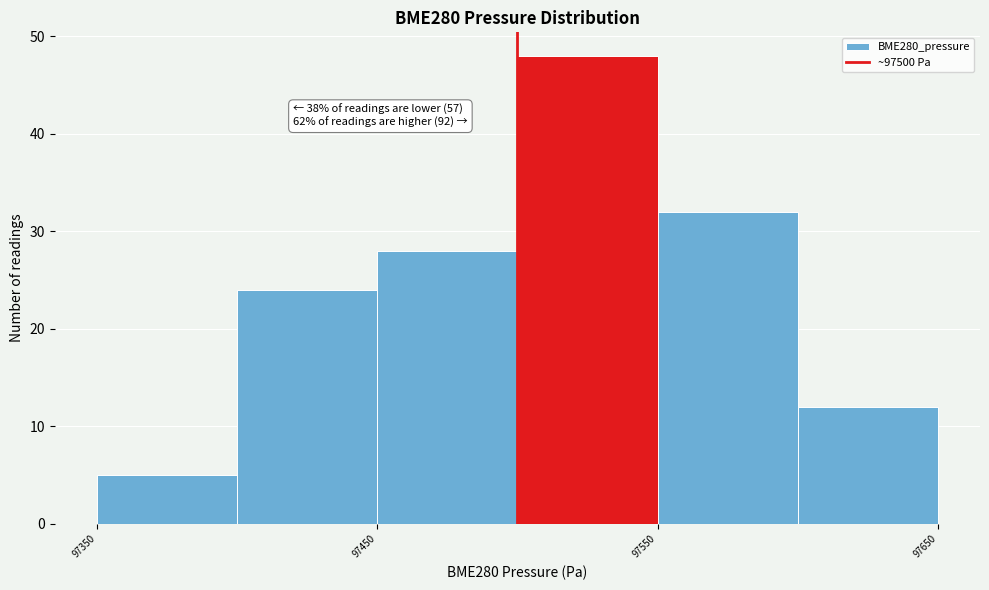

Which range on the x-axis has the tallest bar?

97500 to 97550